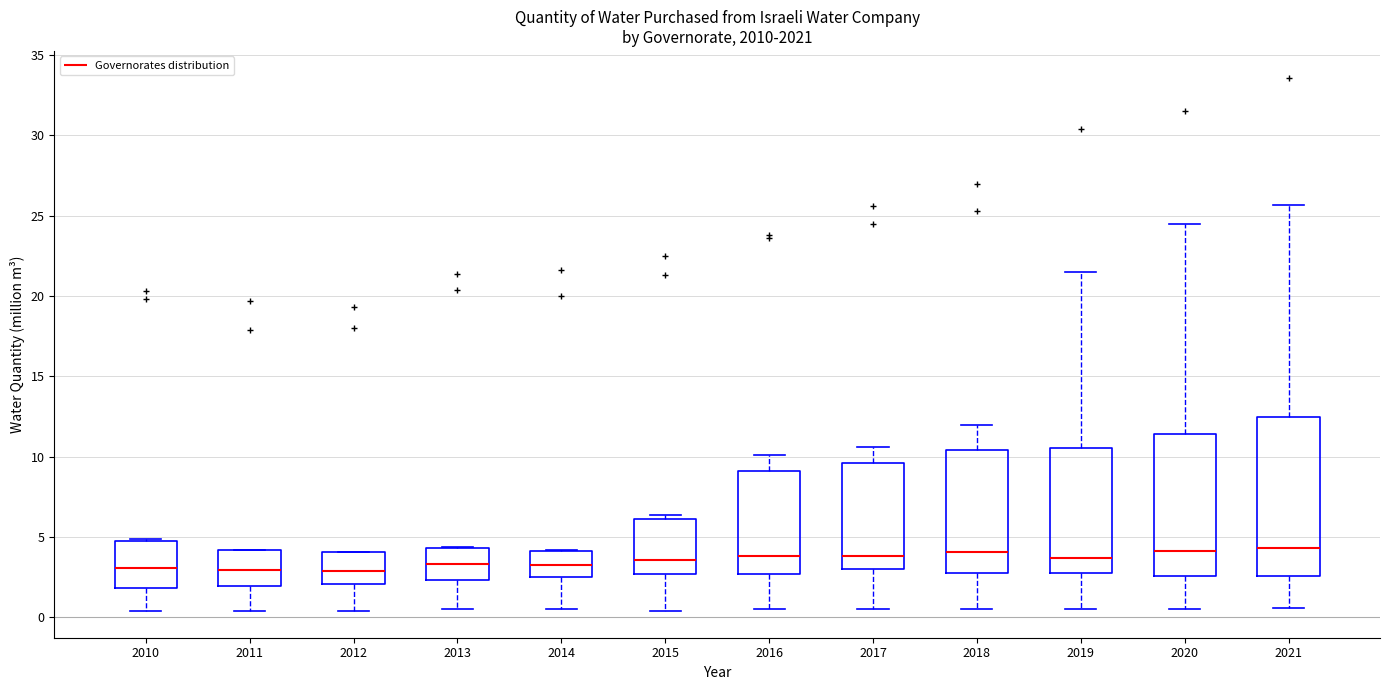

Where does the median line of the box at x = 2011 sit on the y-axis? The values are not printed on the chart, so give them approximately, as read against the axis.

3.0